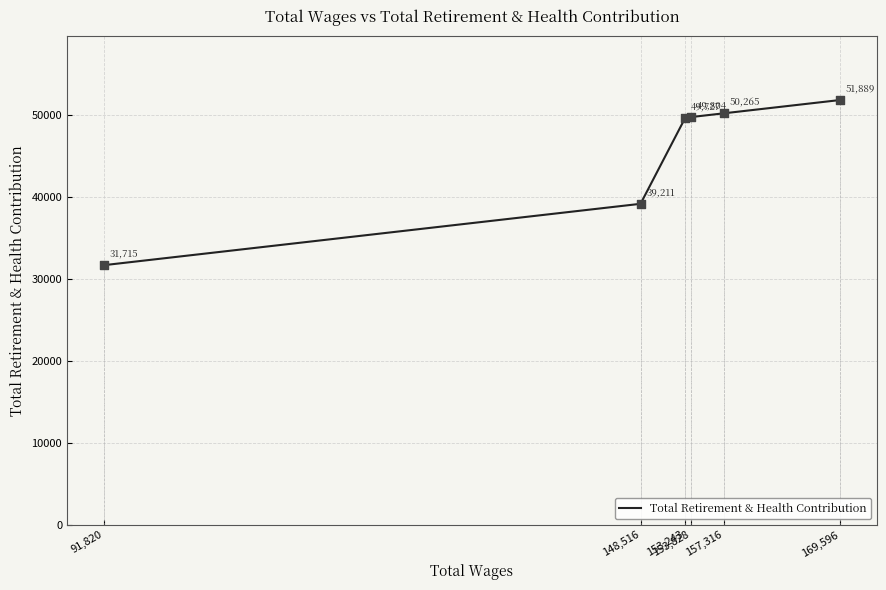

What is the change in value from 148,516 to 91,820?

-7496